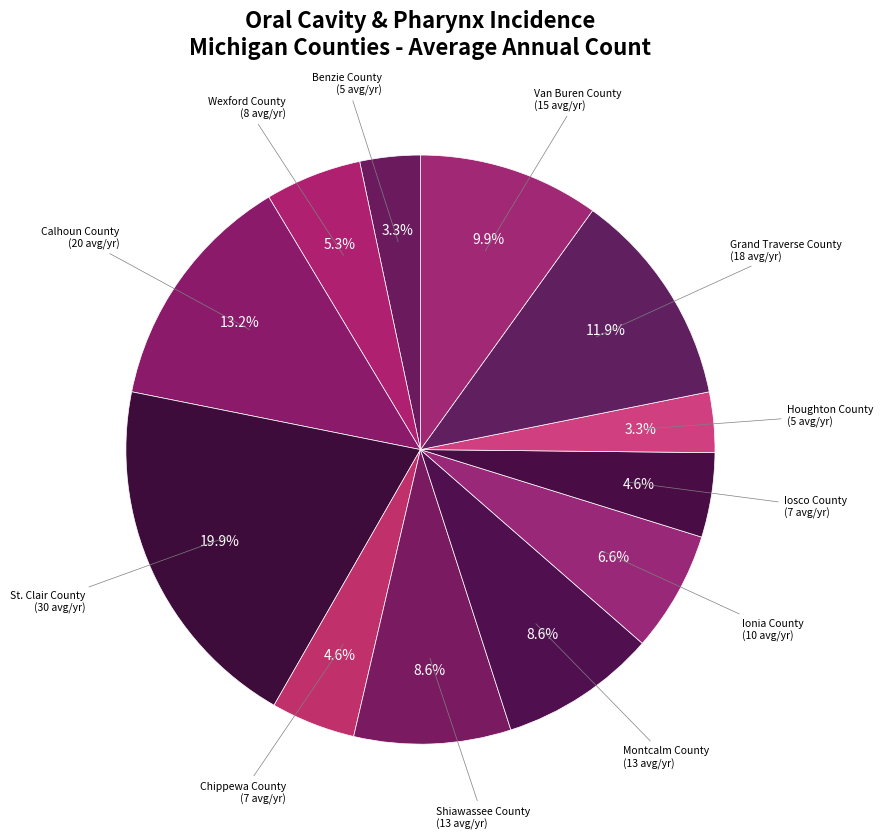

What portion of the pie excludes Chippewa County?

95.4%